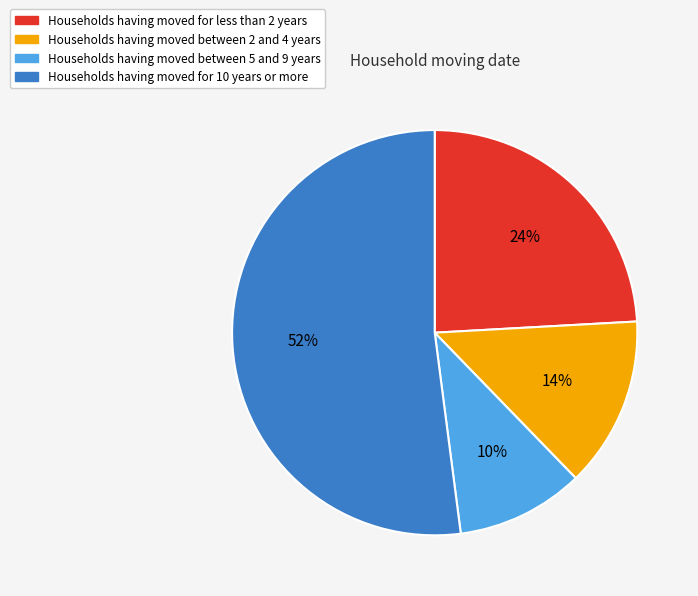

What is the majority slice?

Households having moved for 10 years or more